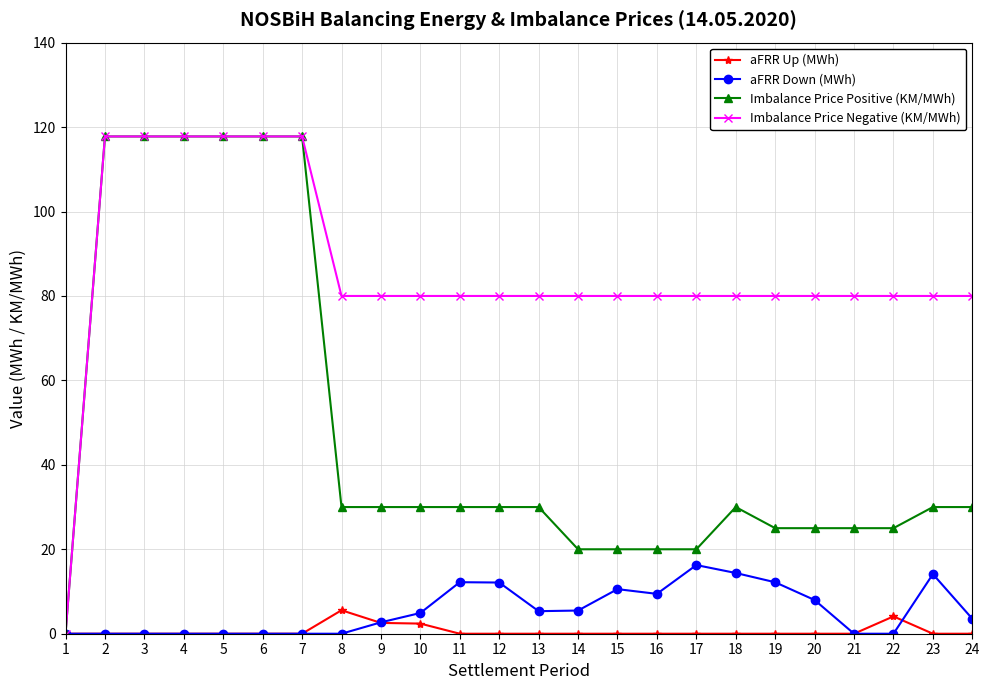

What is the difference between the highest and lowest values at 12?

80.0